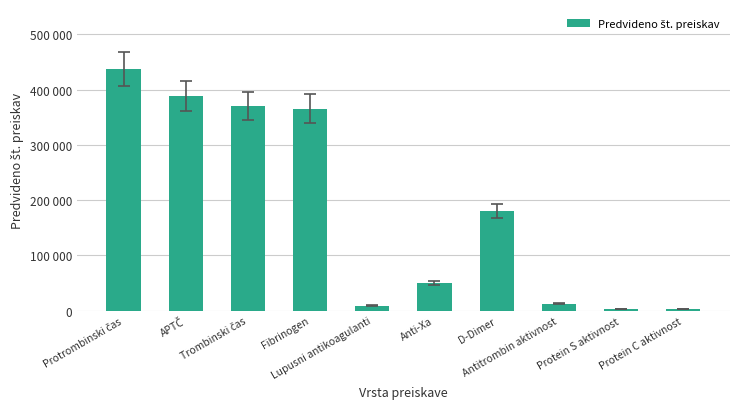

Where does the data first go above 180000?

Protrombinski čas